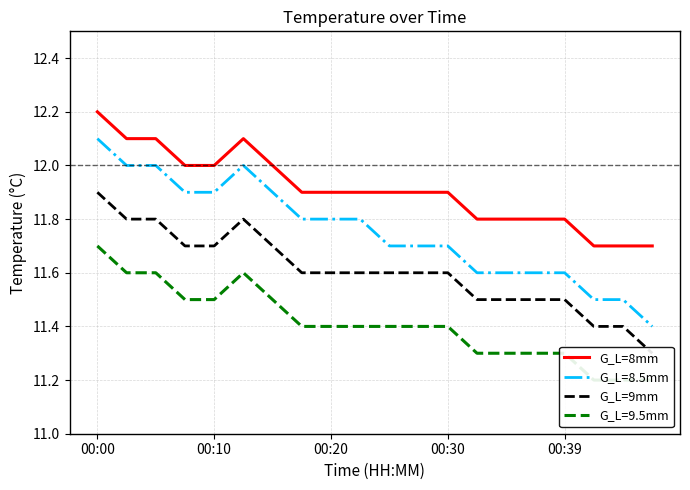

Which series has the largest total across all categories?

G_L=8mm